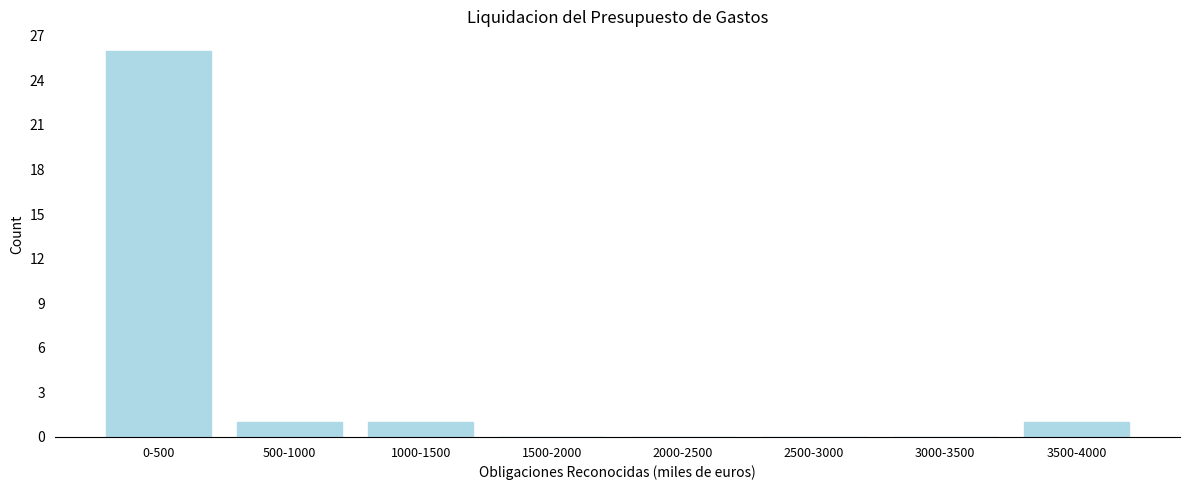

Reading right to left, extract all data points from this chart.

3500-4000=1	3000-3500=0	2500-3000=0	2000-2500=0	1500-2000=0	1000-1500=1	500-1000=1	0-500=26